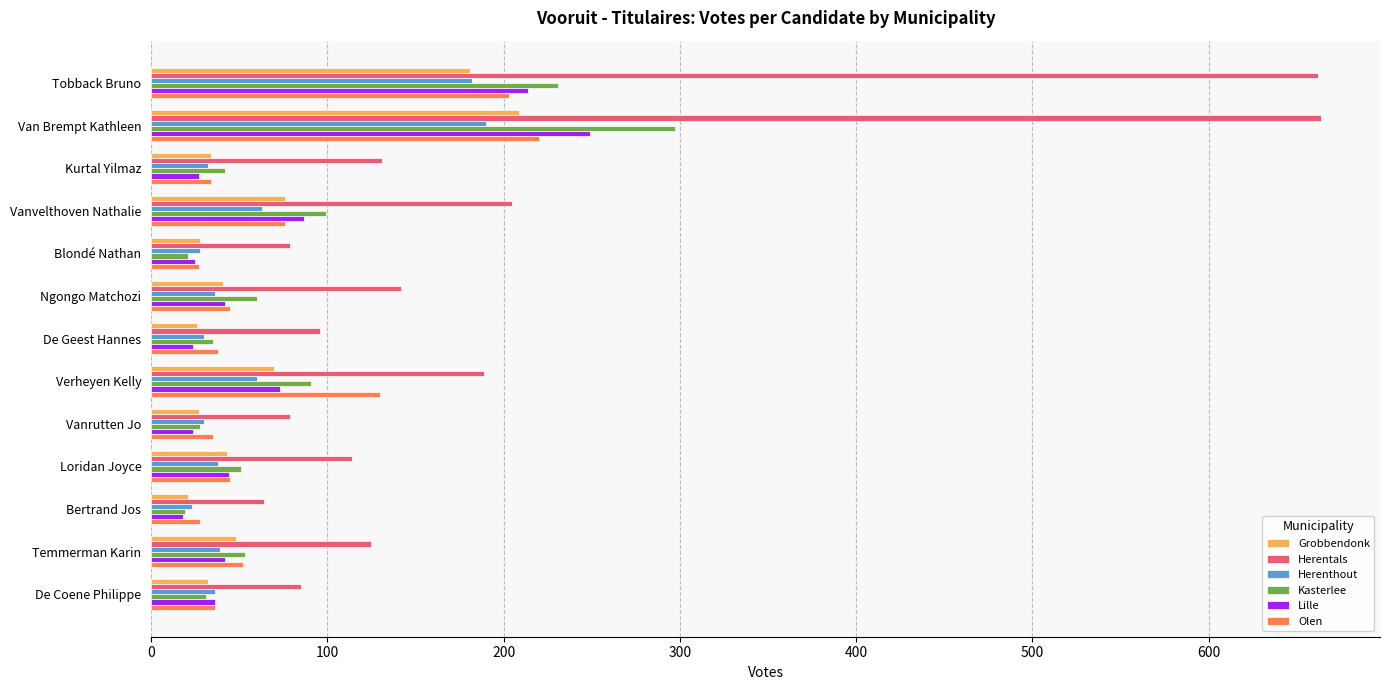

List the series in order of their peak value, highest first.

Herentals, Kasterlee, Lille, Olen, Grobbendonk, Herenthout